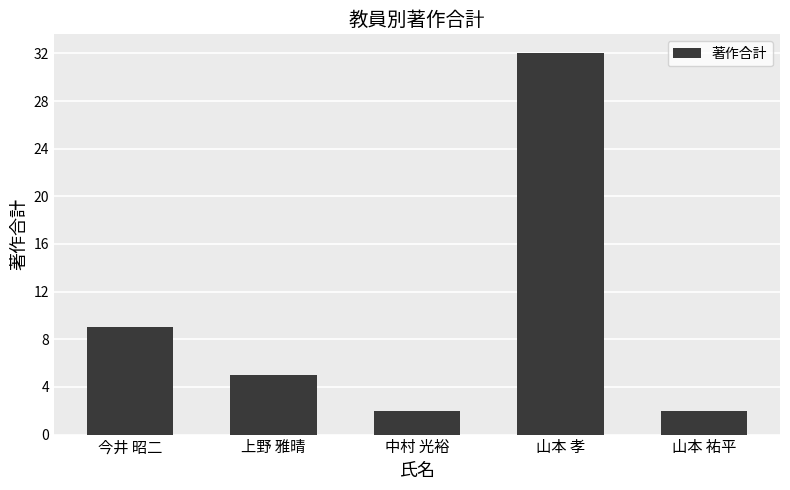

What is the minimum value shown in the chart?

2